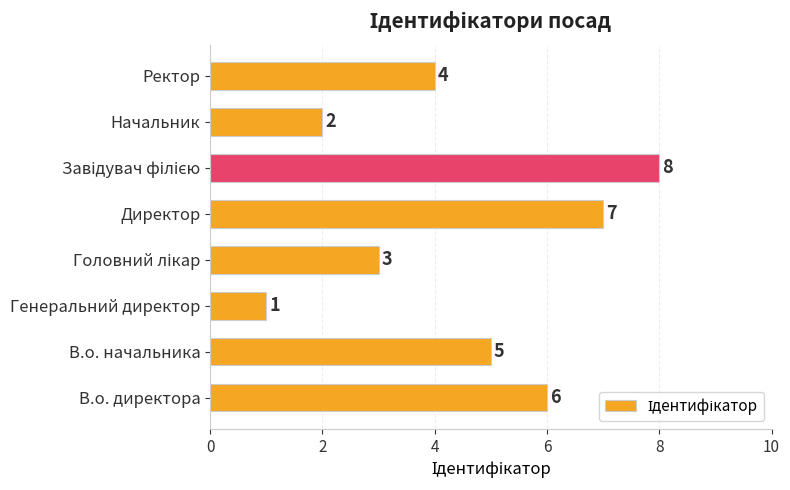

At which label is the value closest to 4?

Ректор